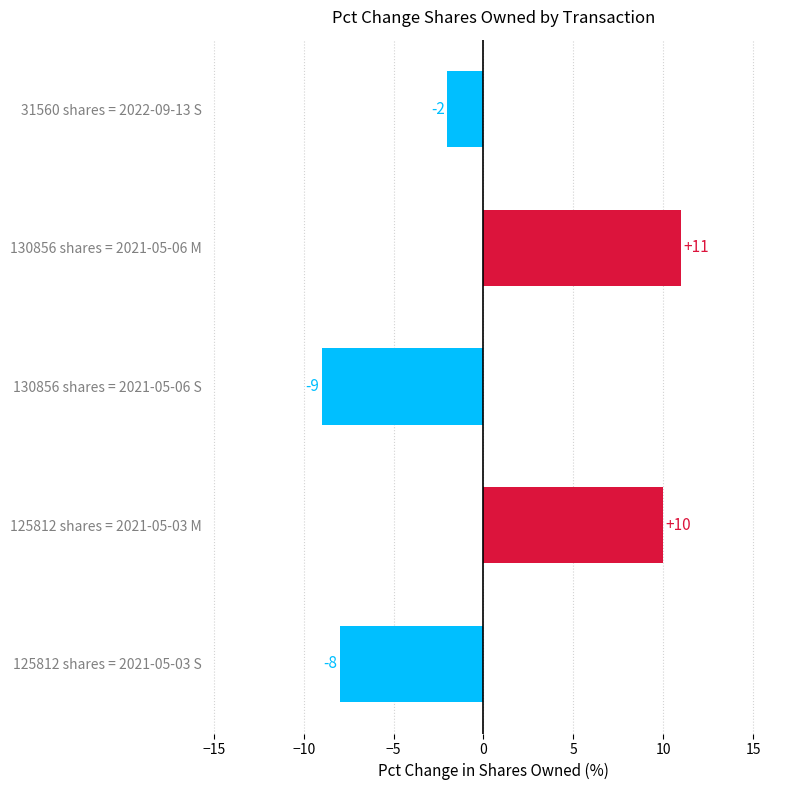

How many categories are shown in the chart?

5